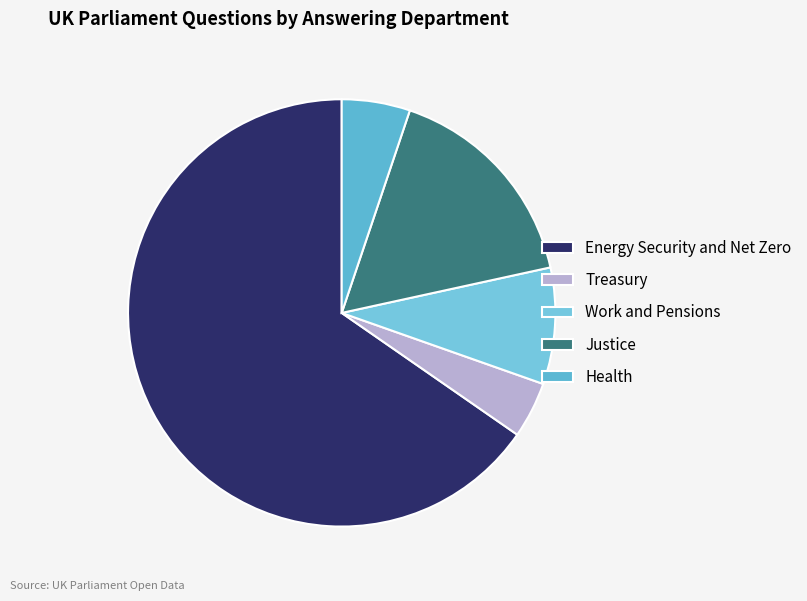

Rank the categories by value from lowest to highest.

Treasury, Health, Work and Pensions, Justice, Energy Security and Net Zero